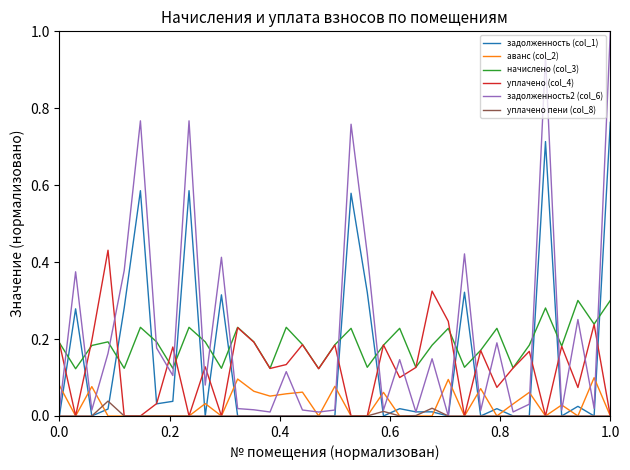

What is the greatest value displayed?

1.0